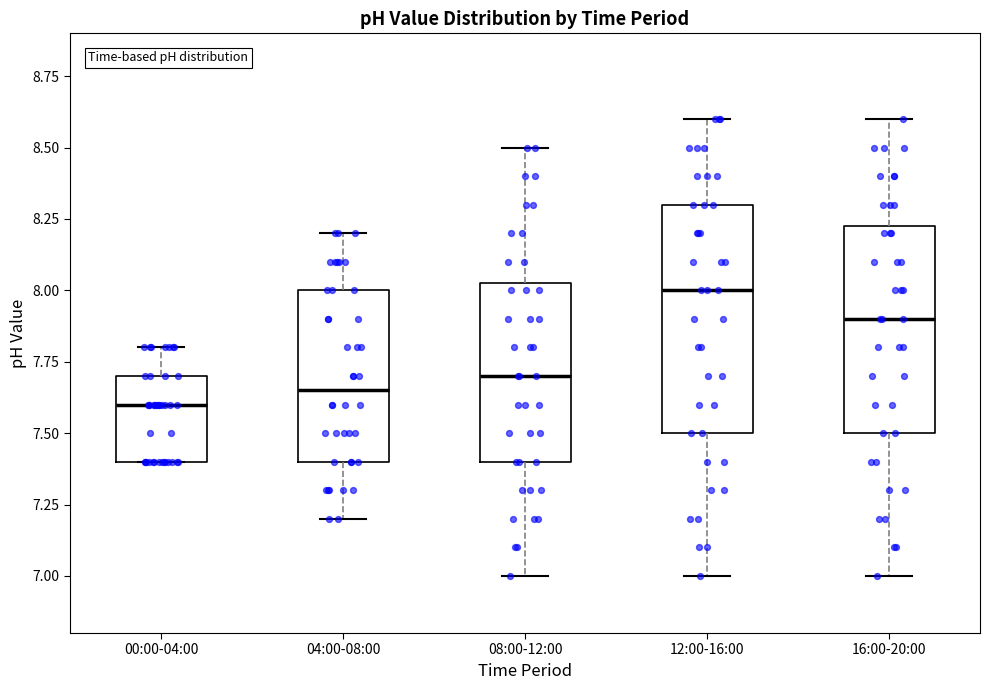

Reading left to right, read every box against the y-axis: the position of its median line, the range the box covers, and the ends of its whiskers. The values are not printed on the chart, so give them approximately, as read against the axis.

00:00-04:00: median 7.60, box 7.40 to 7.70, whiskers 7.40 to 7.80
04:00-08:00: median 7.65, box 7.40 to 8.00, whiskers 7.20 to 8.20
08:00-12:00: median 7.70, box 7.40 to 8.05, whiskers 7.00 to 8.50
12:00-16:00: median 8.00, box 7.50 to 8.30, whiskers 7.00 to 8.60
16:00-20:00: median 7.90, box 7.50 to 8.25, whiskers 7.00 to 8.60